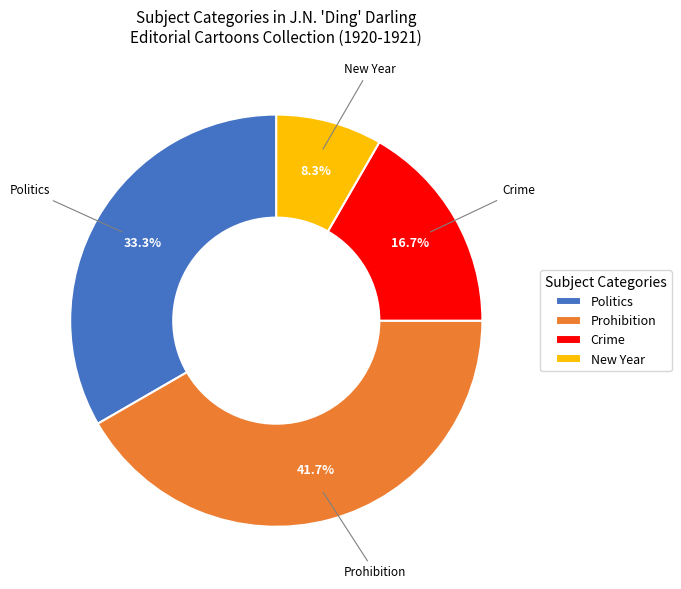

How many segments does this pie chart have?

4